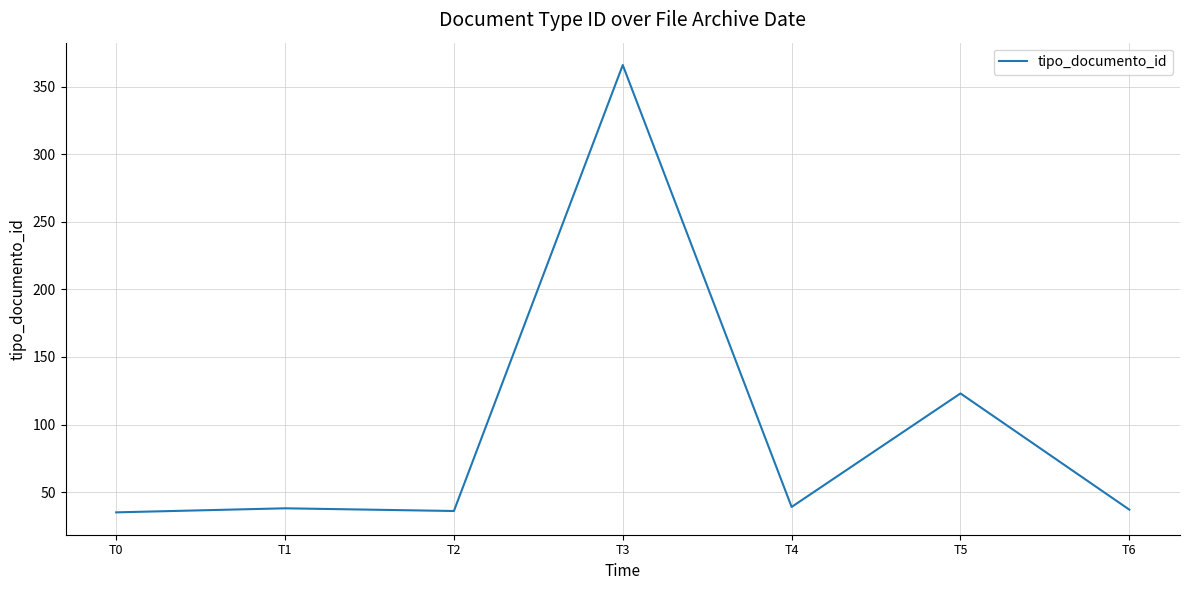

How many series are shown in this chart?

1